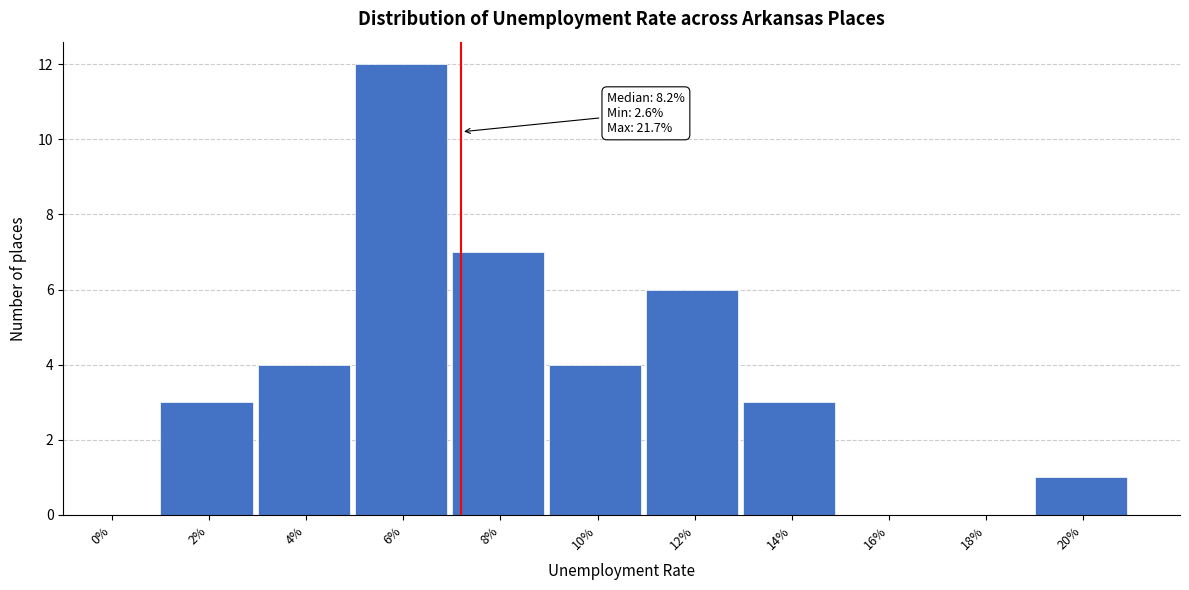

Reading left to right, transcribe all the data shown in this chart.

0%=0	2%=3	4%=4	6%=12	8%=7	10%=4	12%=6	14%=3	16%=0	18%=0	20%=1